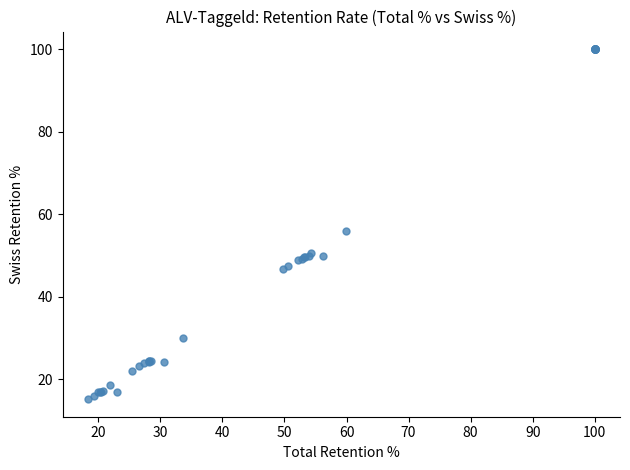

What Y value in the scatter plot is closest to 57?

56.0